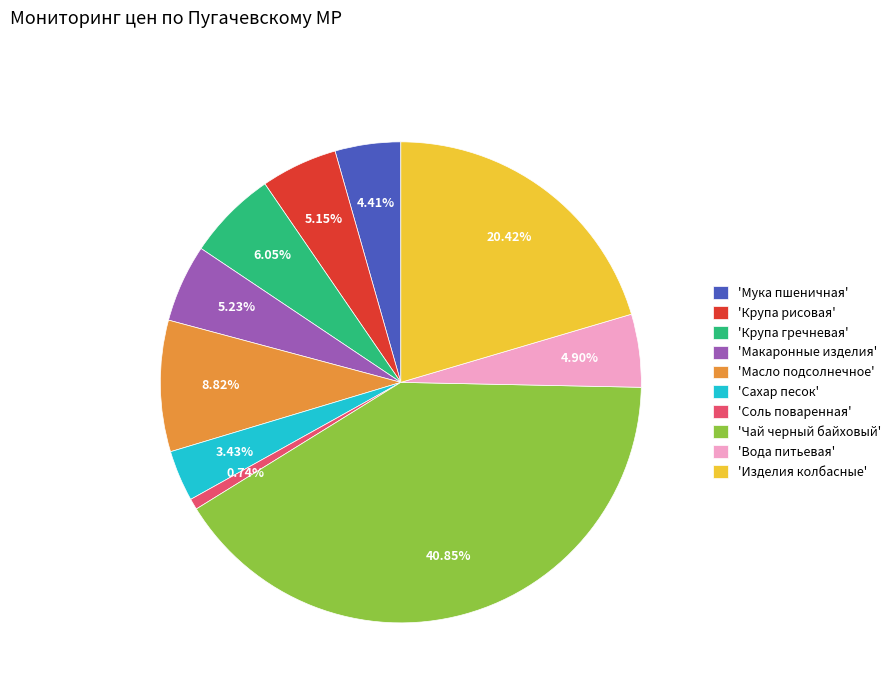

Is 'Масло подсолнечное' the majority of the pie?

No